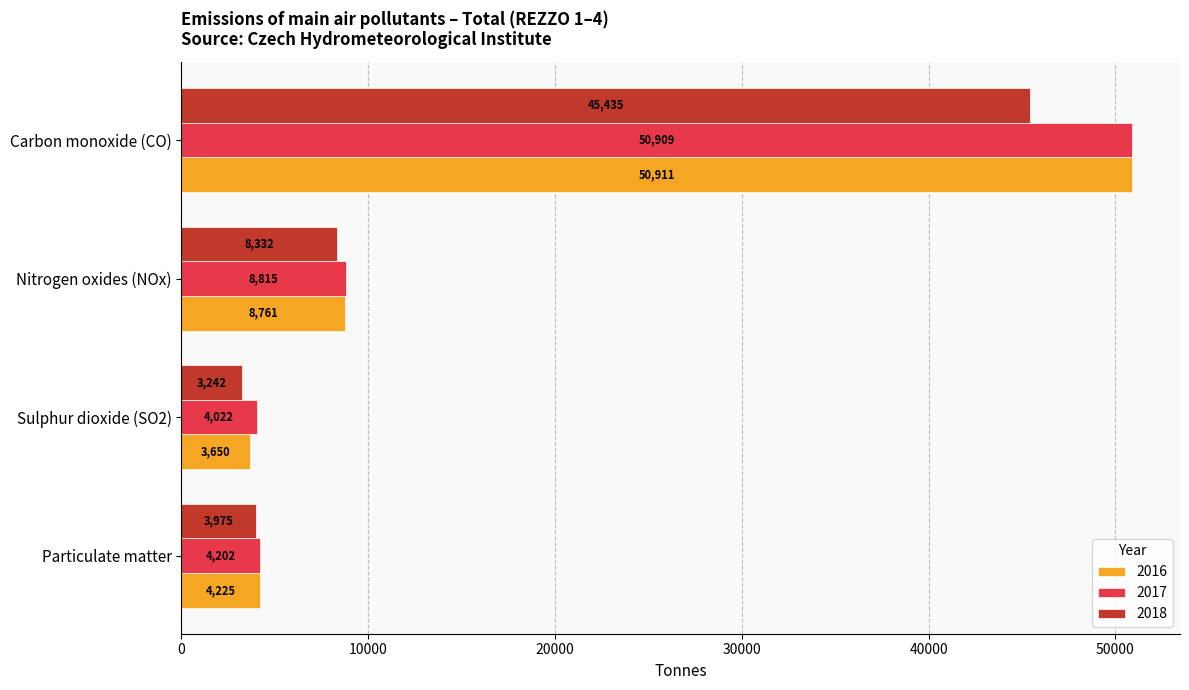

What is the greatest value displayed?

50911.2